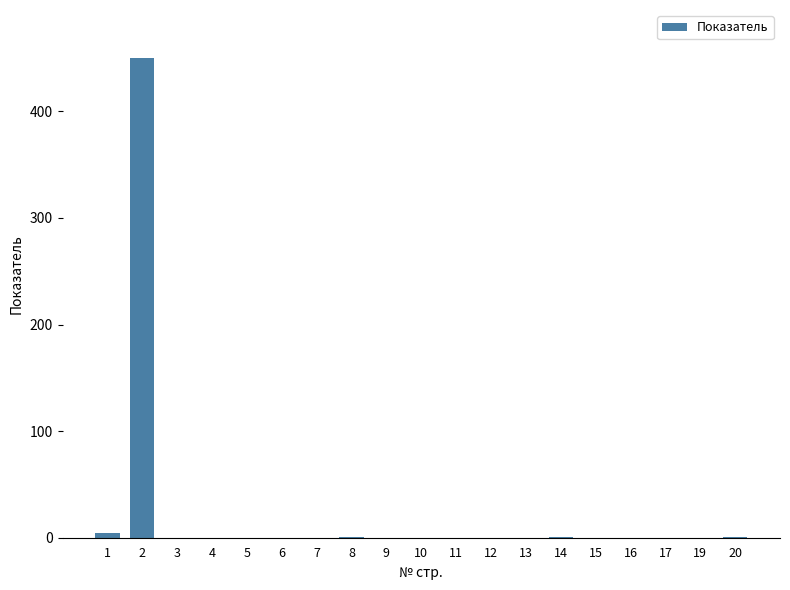

What is the maximum value shown in the chart?

450